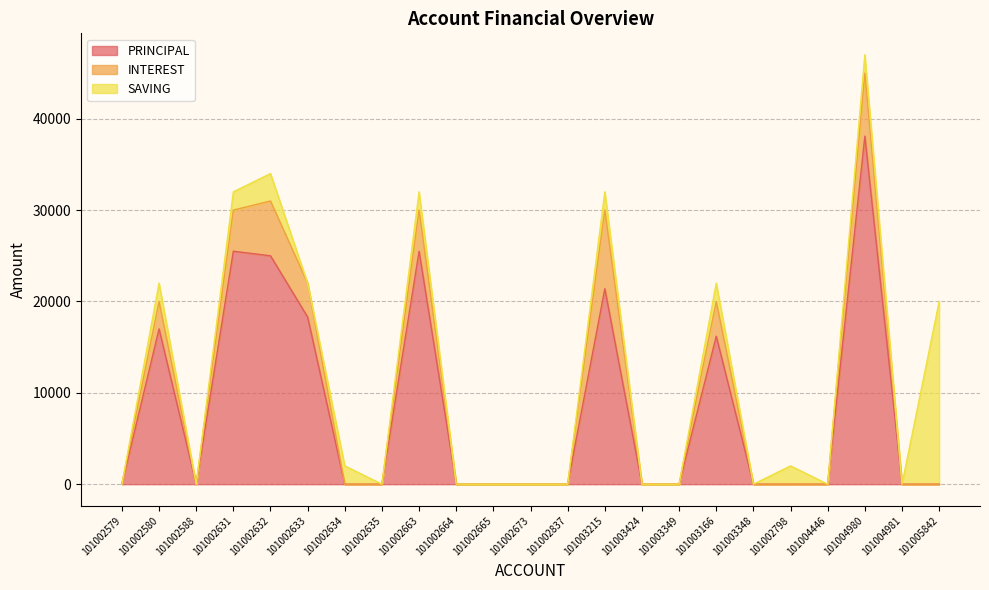

Reading left to right, transcribe all the data shown in this chart.

PRINCIPAL: 0	17000	0	25500	25000	18300	0	0	25500	0	0	0	0	21400	0	0	16200	0	0	0	38100	0	0
INTEREST: 0	3000	0	4500	6000	3700	0	0	4500	0	0	0	0	8600	0	0	3800	0	0	0	6900	0	0
SAVING: 0	2000	0	2000	3000	0	2000	0	2000	0	0	0	0	2000	0	0	2000	0	2000	0	2000	0	20000